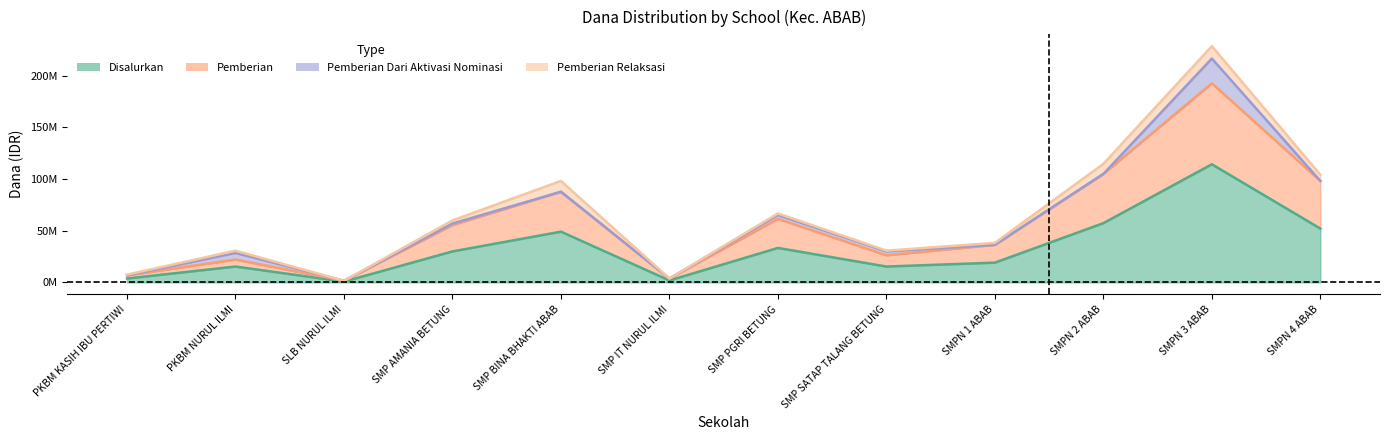

What is the sum of the Pemberian values at SMP AMANIA BETUNG and SMPN 2 ABAB?

160500000